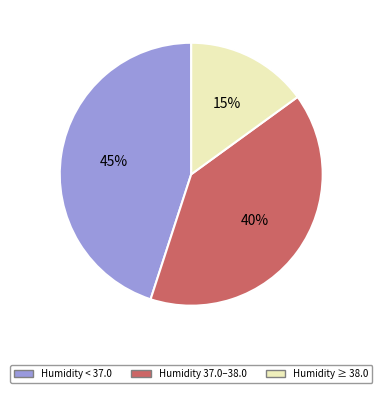

What is the smallest slice in the pie chart?

Humidity ≥ 38.0